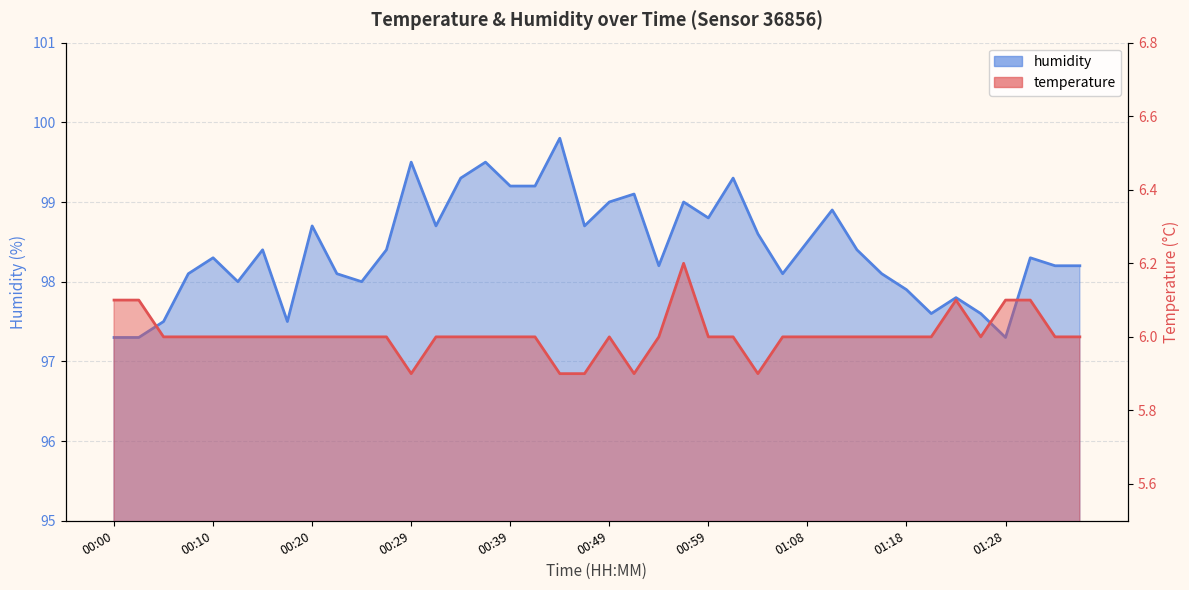

Which has a higher value, 01:06 or 00:02?

00:02